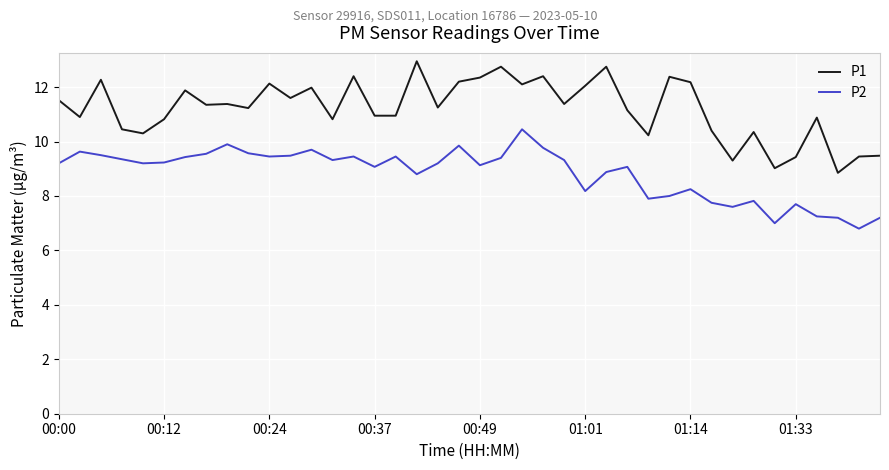

Which series has the largest total across all categories?

P1